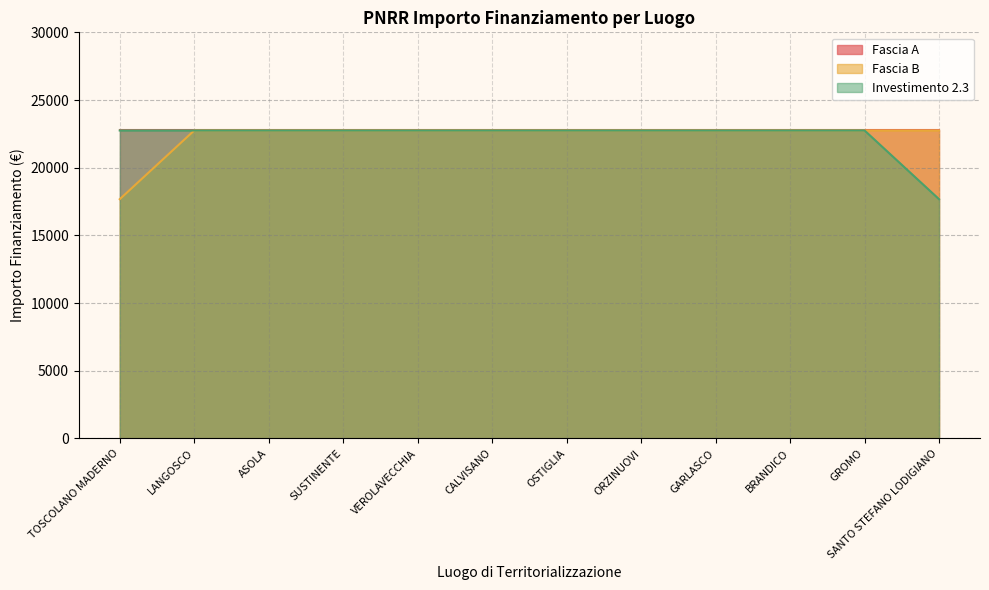

Is it true that Fascia B equals 7624.2 at CALVISANO?

False